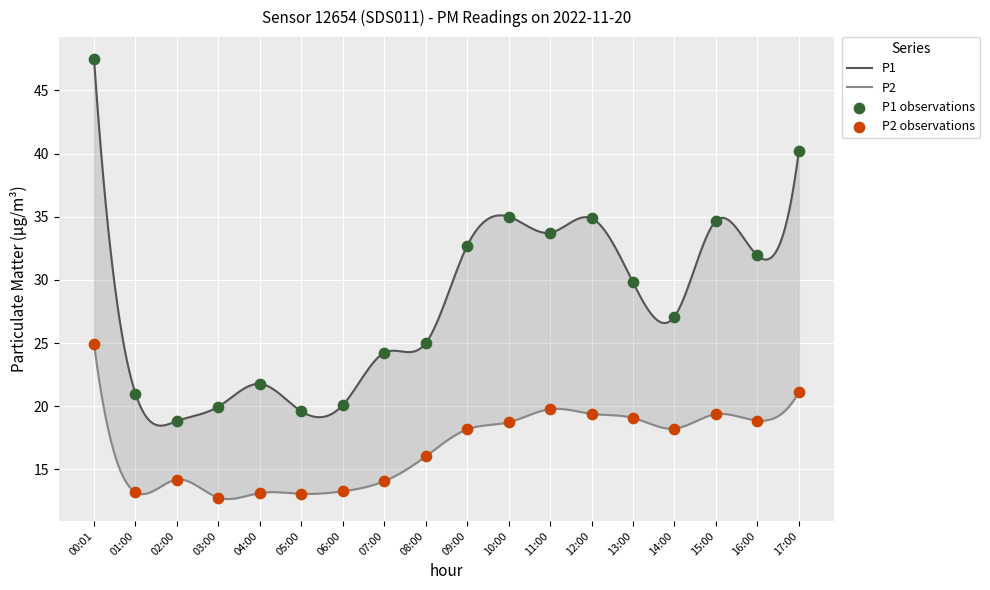

Which series contains the lowest Y value?

P2